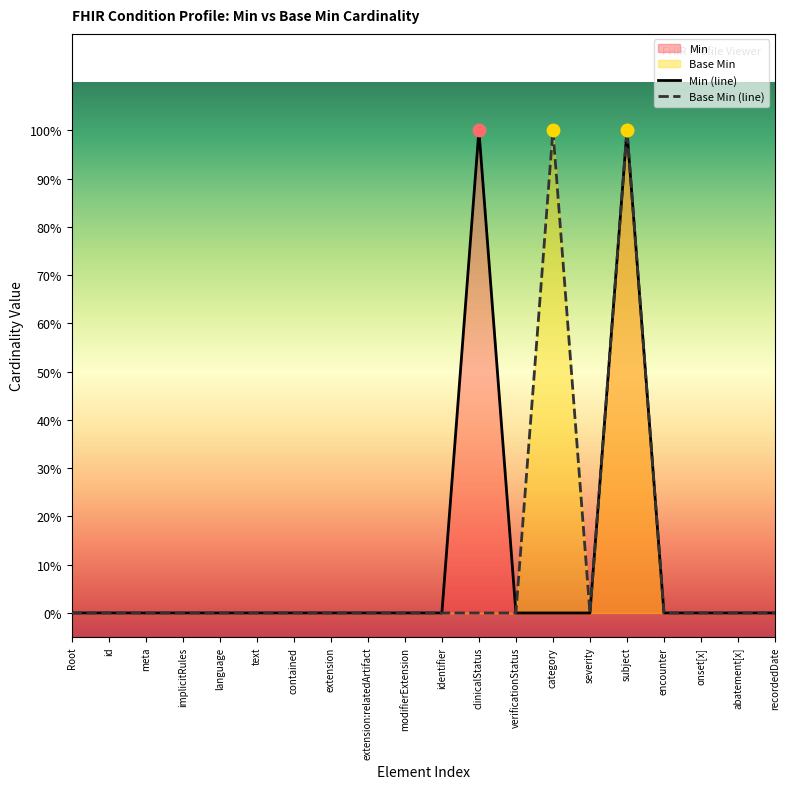

Between extension:relatedArtifact and recordedDate, which is larger?

extension:relatedArtifact